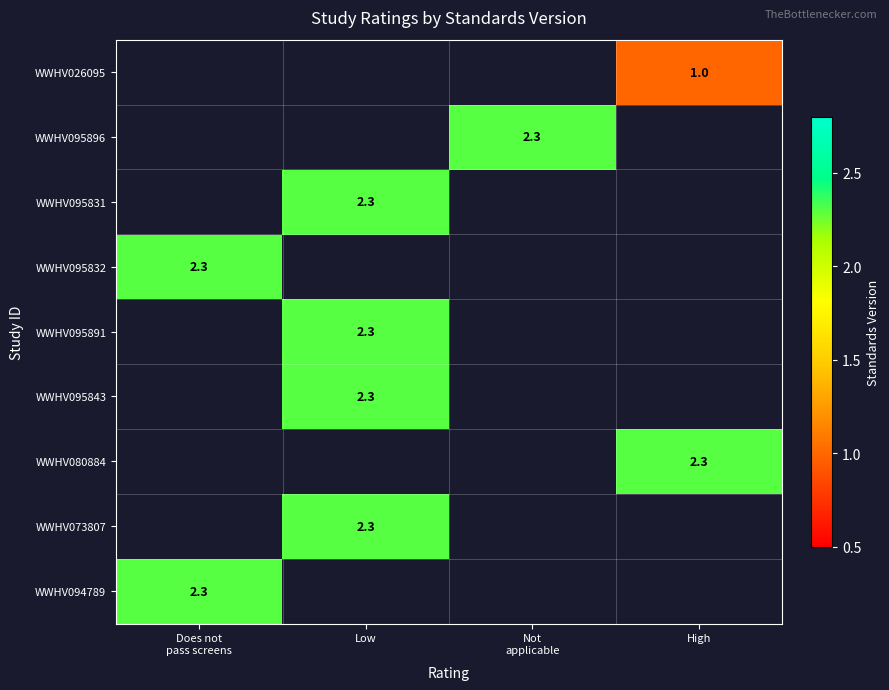

The WWHV073807 series shows 2.3 at Low. True or false?

True